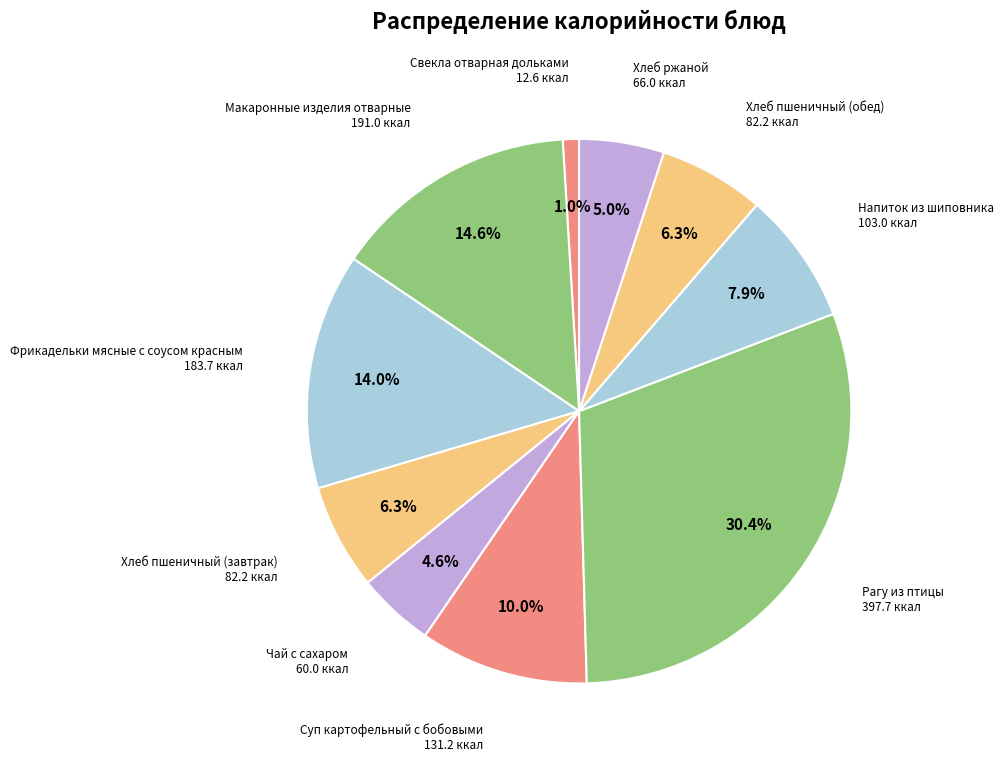

How many slices are in this pie chart?

10